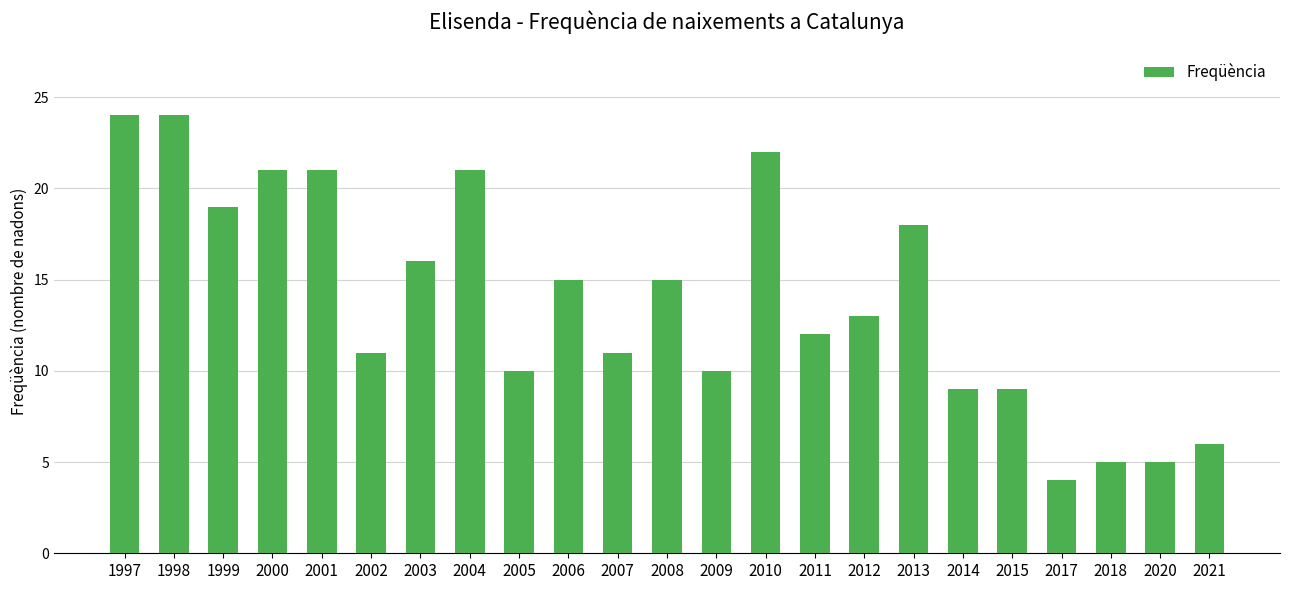

Reading left to right, what are all the values shown in this chart?

24	24	19	21	21	11	16	21	10	15	11	15	10	22	12	13	18	9	9	4	5	5	6